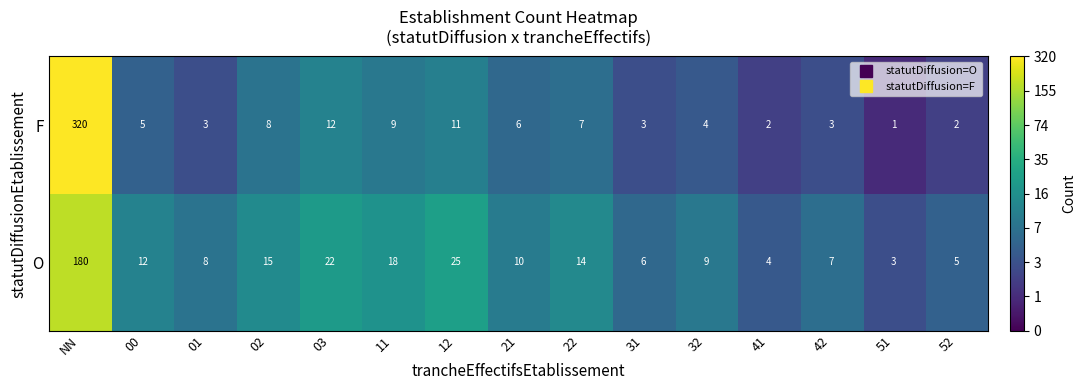

The value of F at 01 is 3. True or false?

True